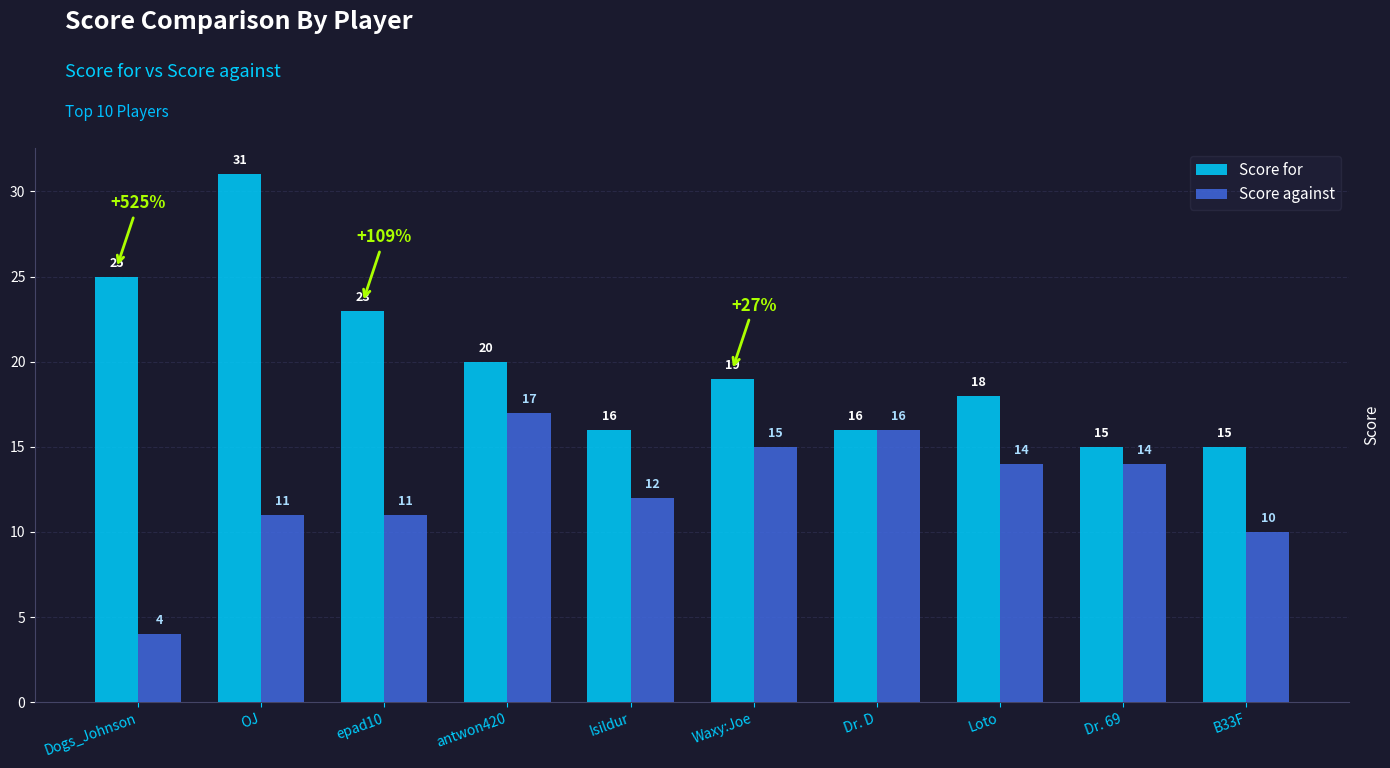

What is the sum of all Score against values?

124